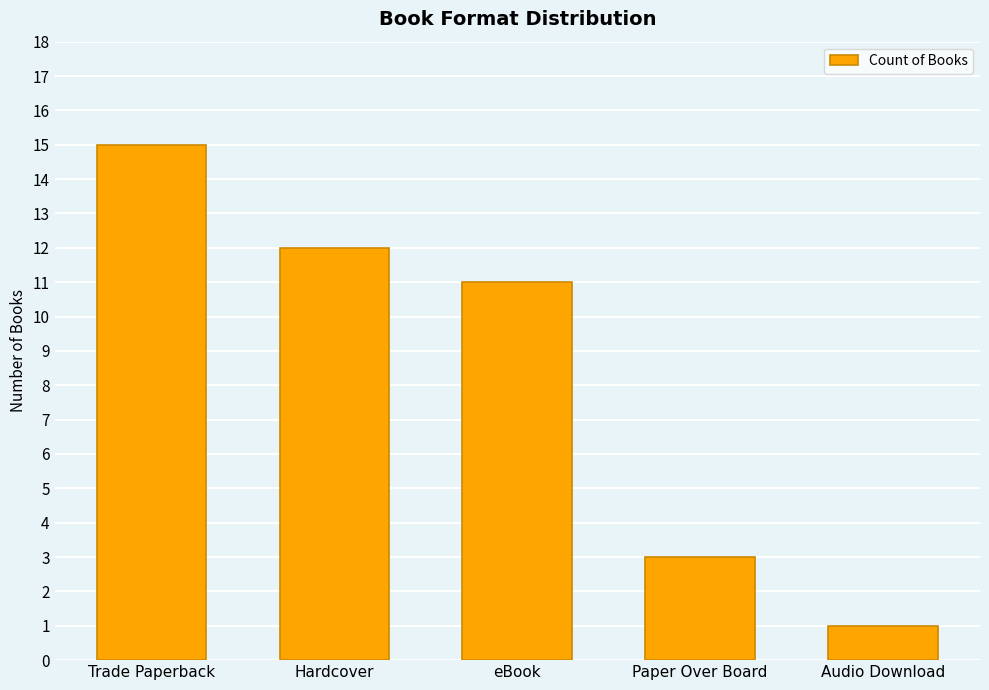

Does the chart contain stacked bars?

No